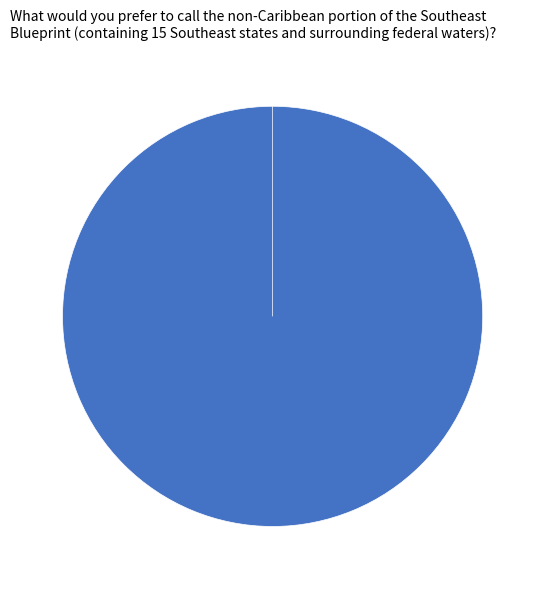

What percentage is the Vote slice, to the nearest percent?

100%